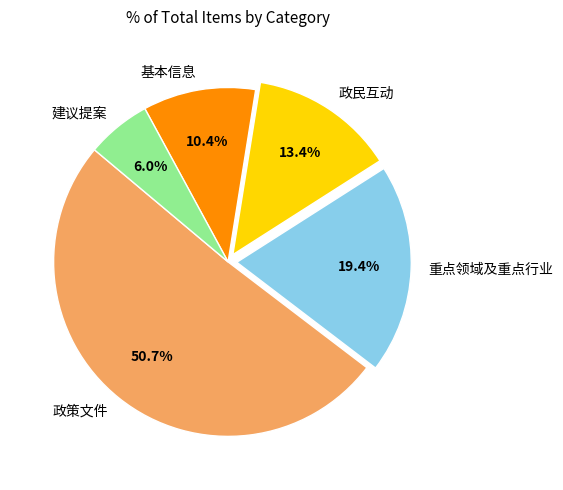

Combined, do 基本信息 and 建议提案 account for over 50%?

No